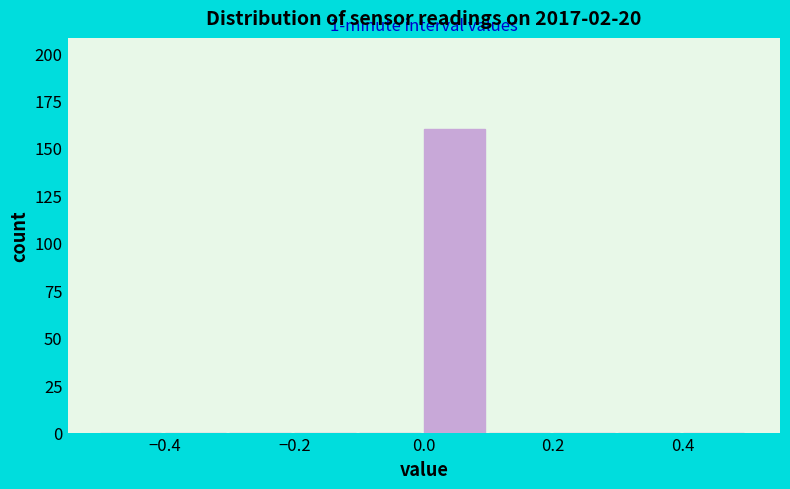

Which range on the x-axis has the tallest bar?

0.0 to 0.1